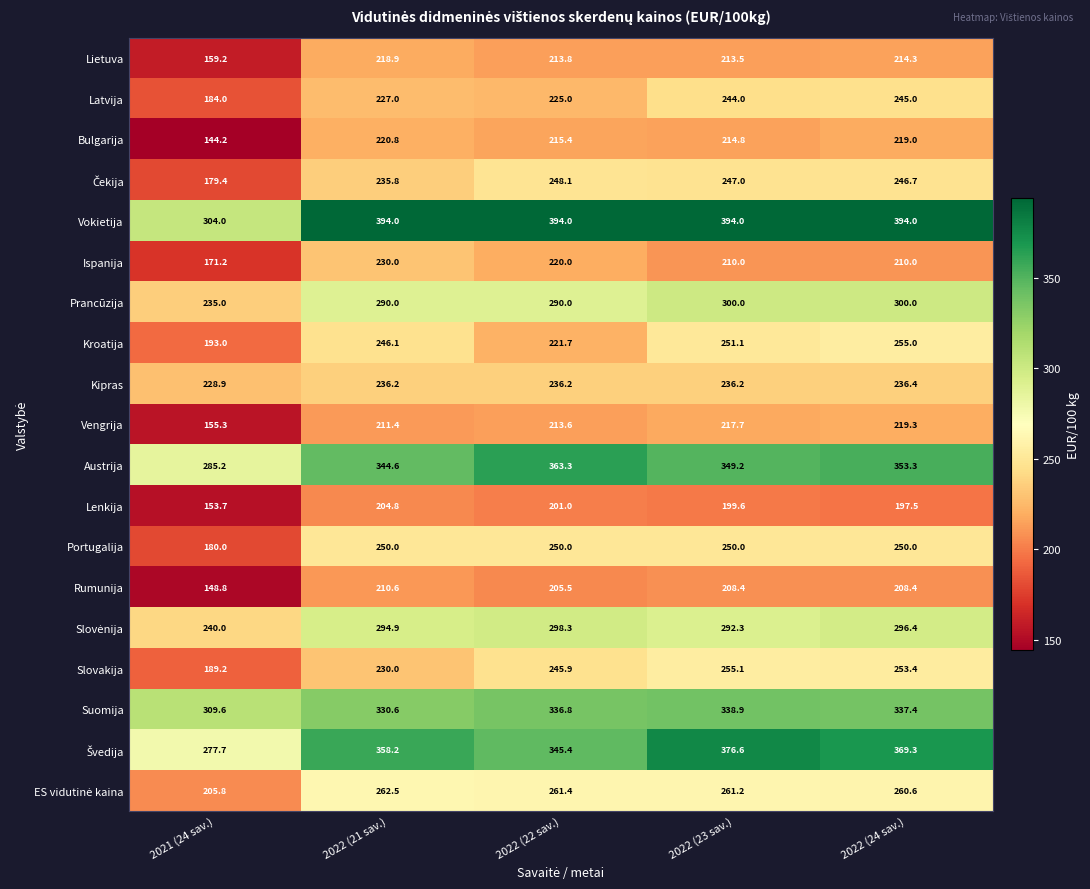

Between 2021 (24 sav.) and 2022 (22 sav.), which series saw the biggest shift?

Vokietija